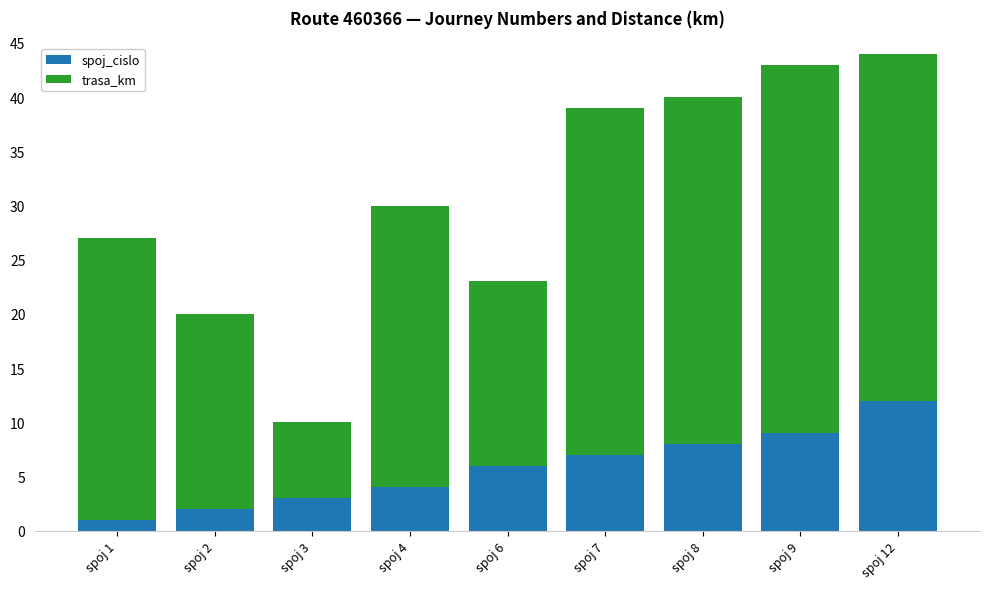

At which category is the sum across all series the highest?

spoj 12